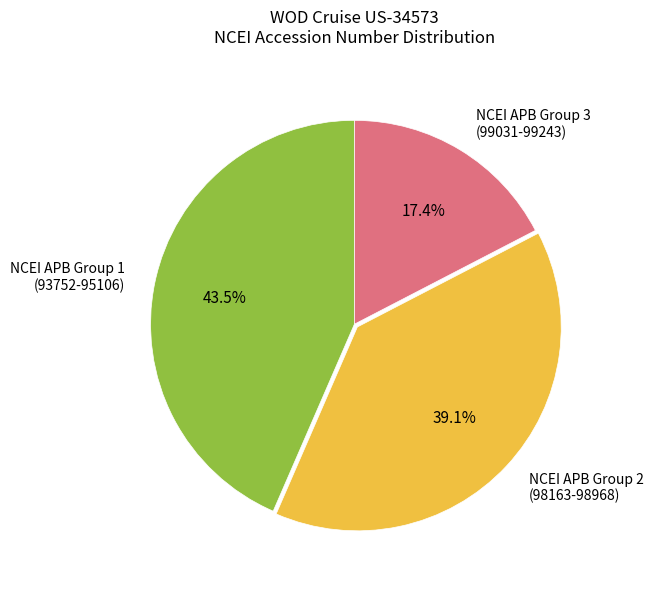

What is the ratio of the value at NCEI APB Group 3 (99031-99243) to the value at NCEI APB Group 1 (93752-95106)?

0.4